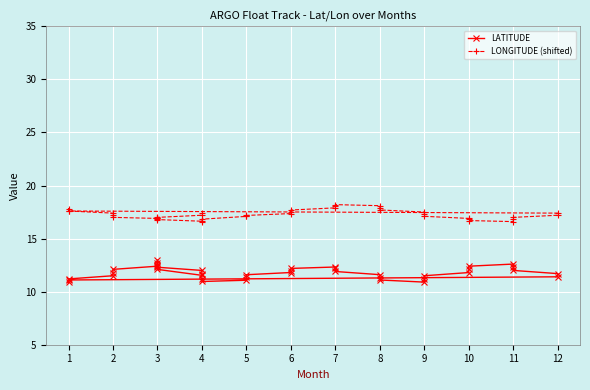

What is the value of the LONGITUDE (shifted) point at the 24th from the left?

16.7